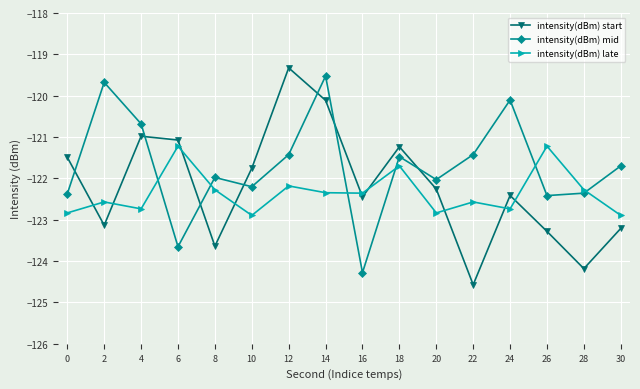

How many lines are shown in the chart?

3